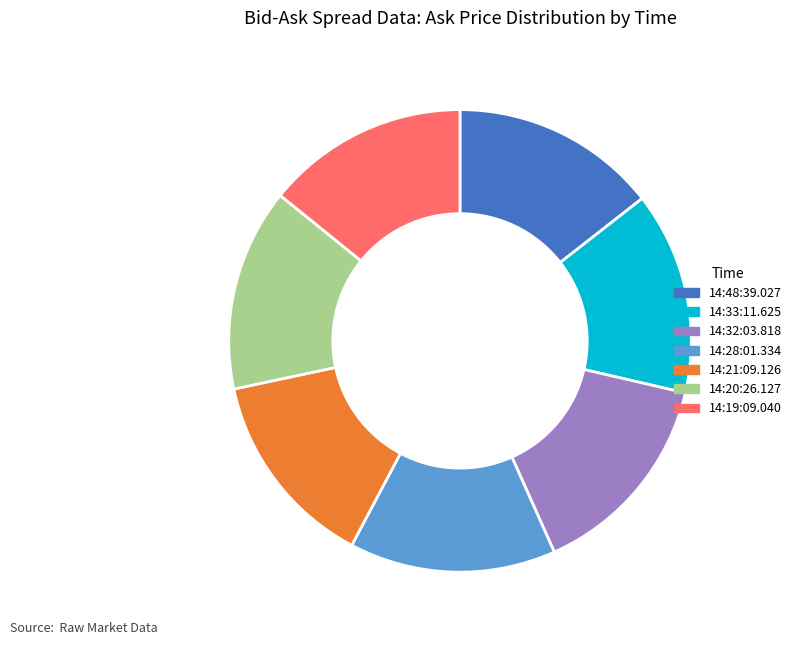

Do 14:33:11.625 and 14:28:01.334 together represent more than half of the pie?

No